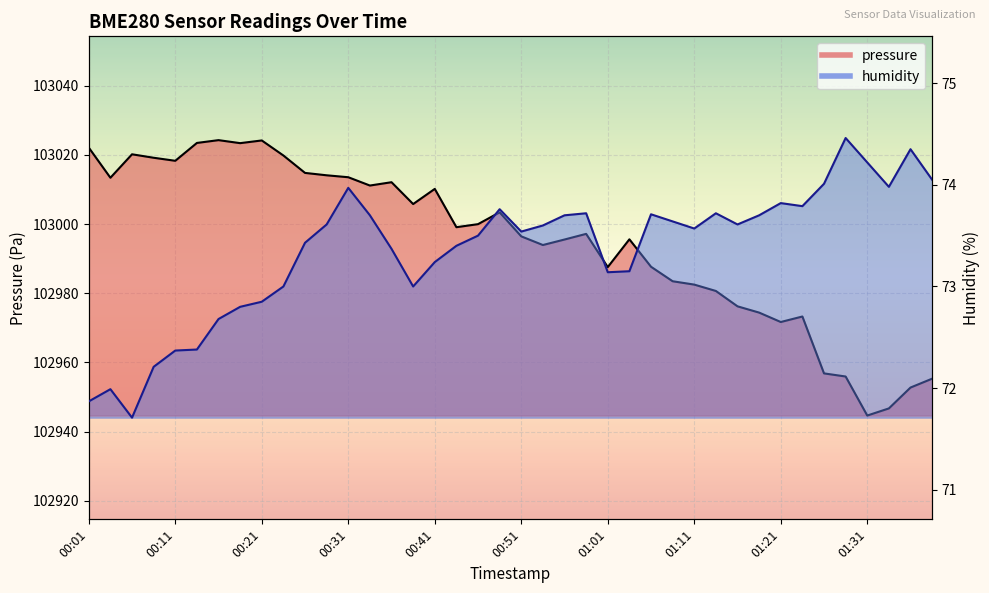

True or false: pressure and humidity cross at least once.

False